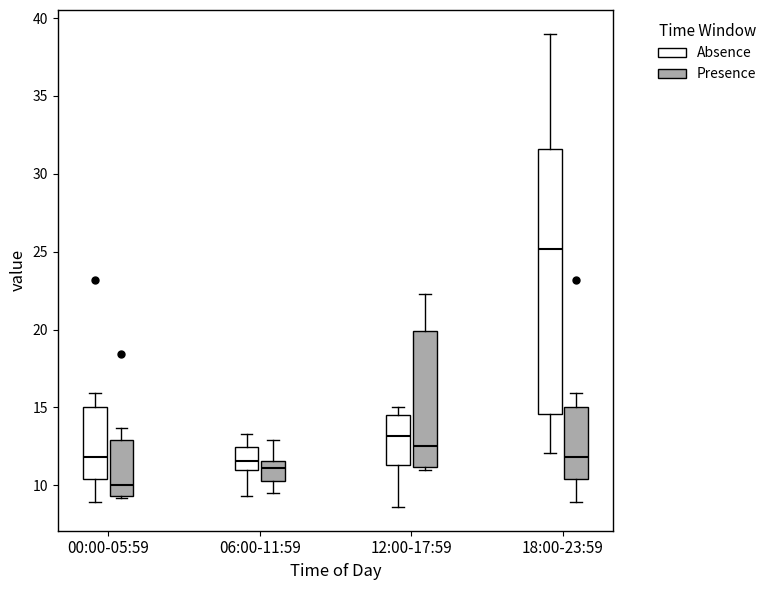

Where is the upper edge of the box for 06:00-11:59 (Absence) on the y-axis? The values are not printed on the chart, so give them approximately, as read against the axis.

12.5